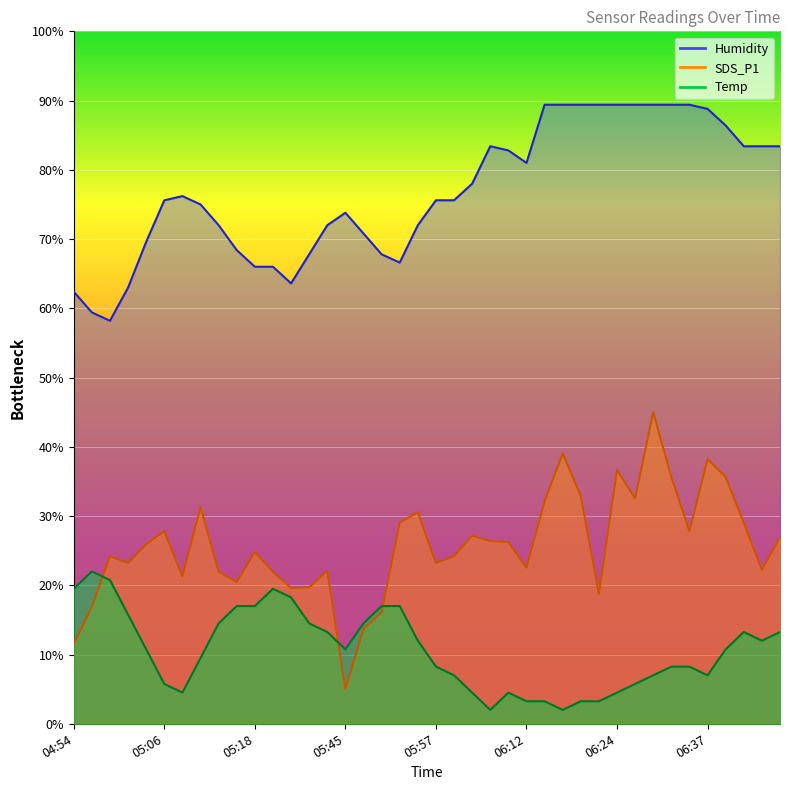

How many lines are shown in the chart?

3